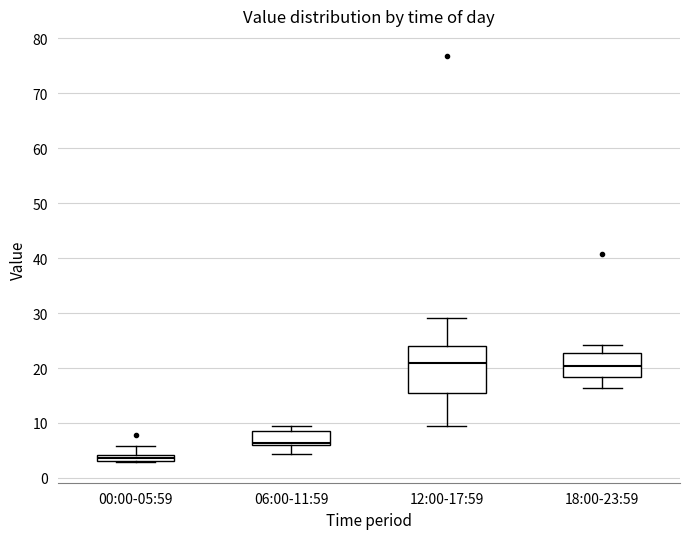

Where does the lower whisker of the box for 18:00-23:59 end on the y-axis? The values are not printed on the chart, so give them approximately, as read against the axis.

16